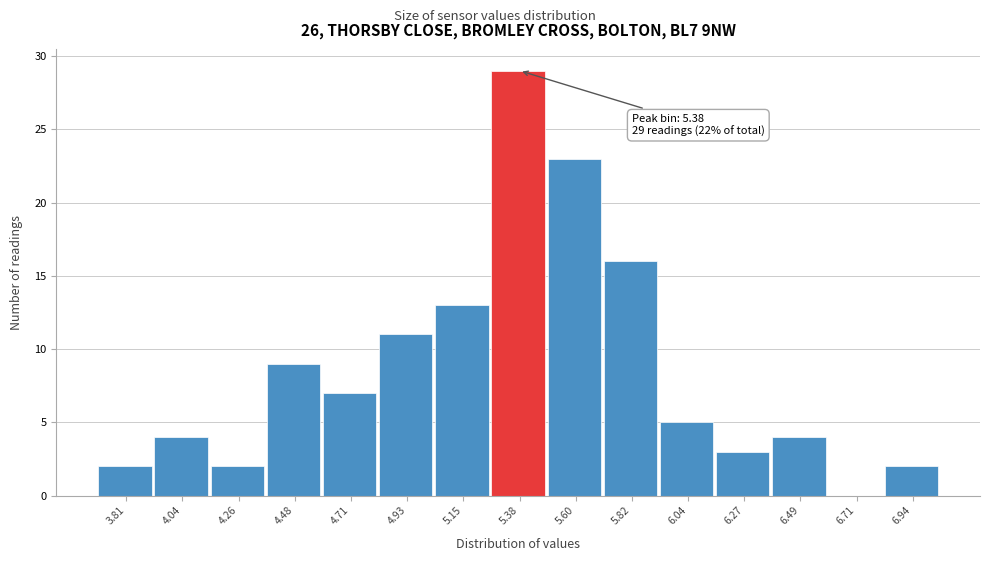

Over which range of the x-axis is the bar tallest?

5.25 to 5.50